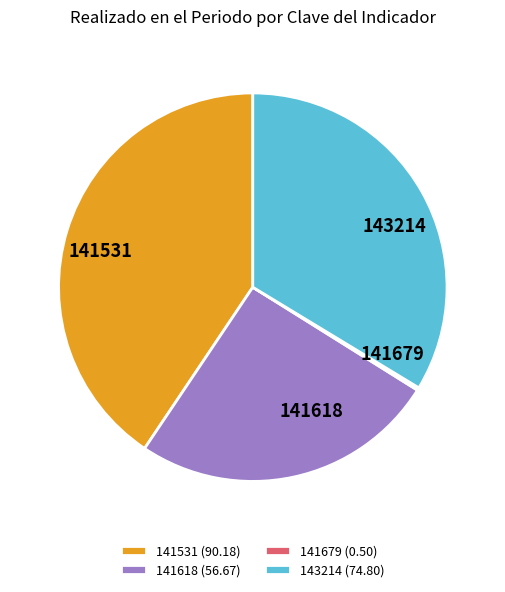

Does any single category account for the majority?

No